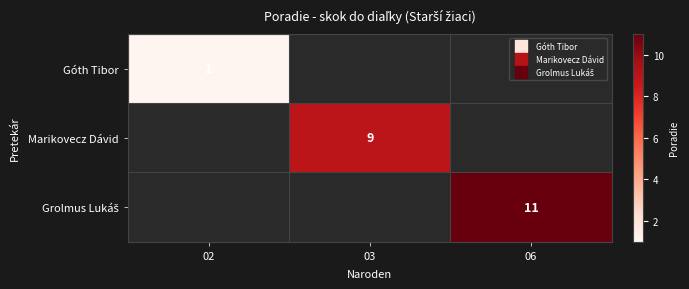

Rank the series by their maximum value, from lowest to highest.

Góth Tibor, Marikovecz Dávid, Grolmus Lukáš